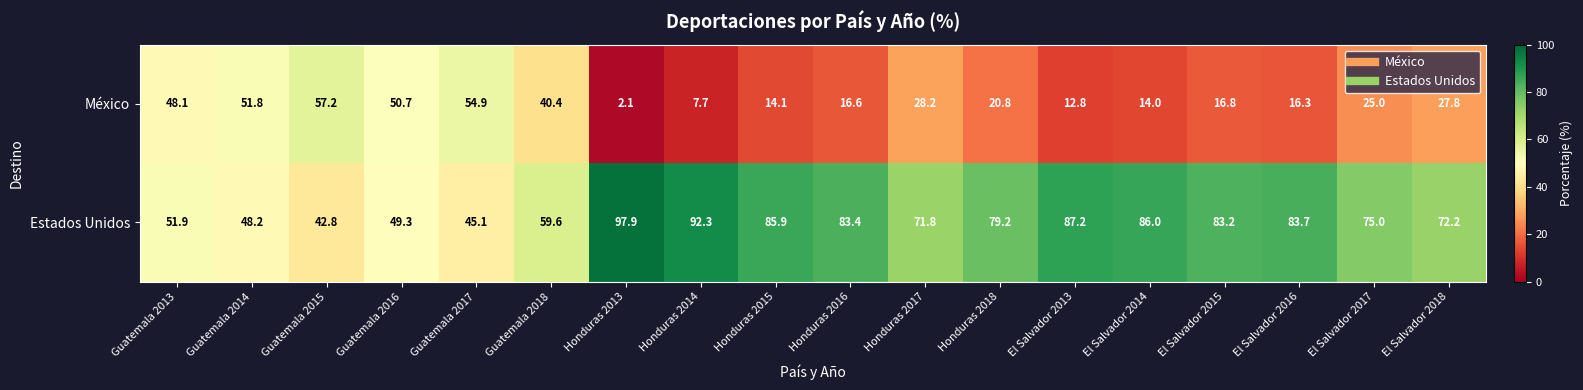

What is the sum of the México values at Honduras 2017 and Guatemala 2016?

78.9